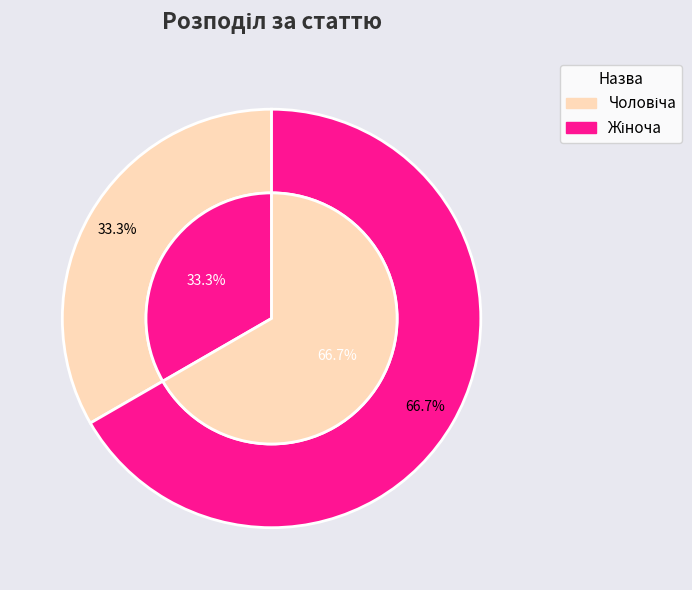

To the nearest percent, what is the combined percentage of Жіноча and Чоловіча?

100%